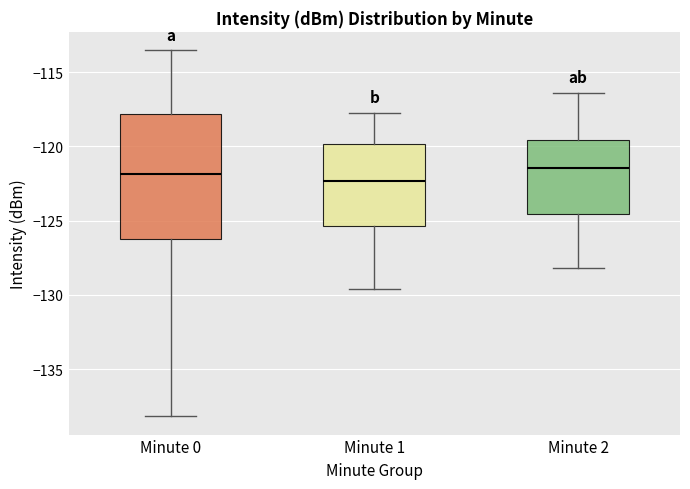

Where does the median line of the box for Minute 1 sit on the y-axis? The values are not printed on the chart, so give them approximately, as read against the axis.

-122.5